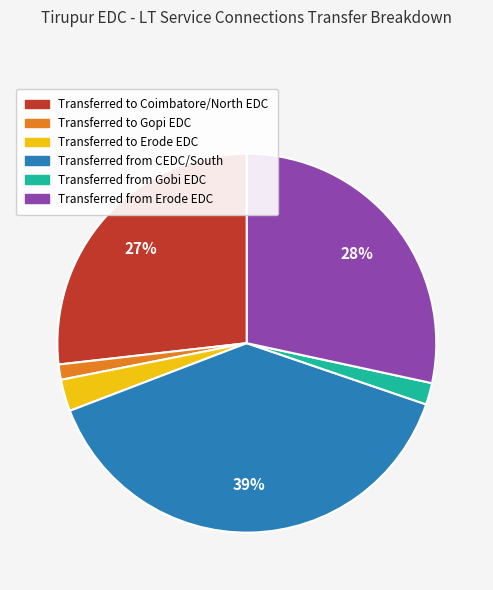

Combined, do Transferred to Erode EDC and Transferred to Coimbatore/North EDC account for over 50%?

No